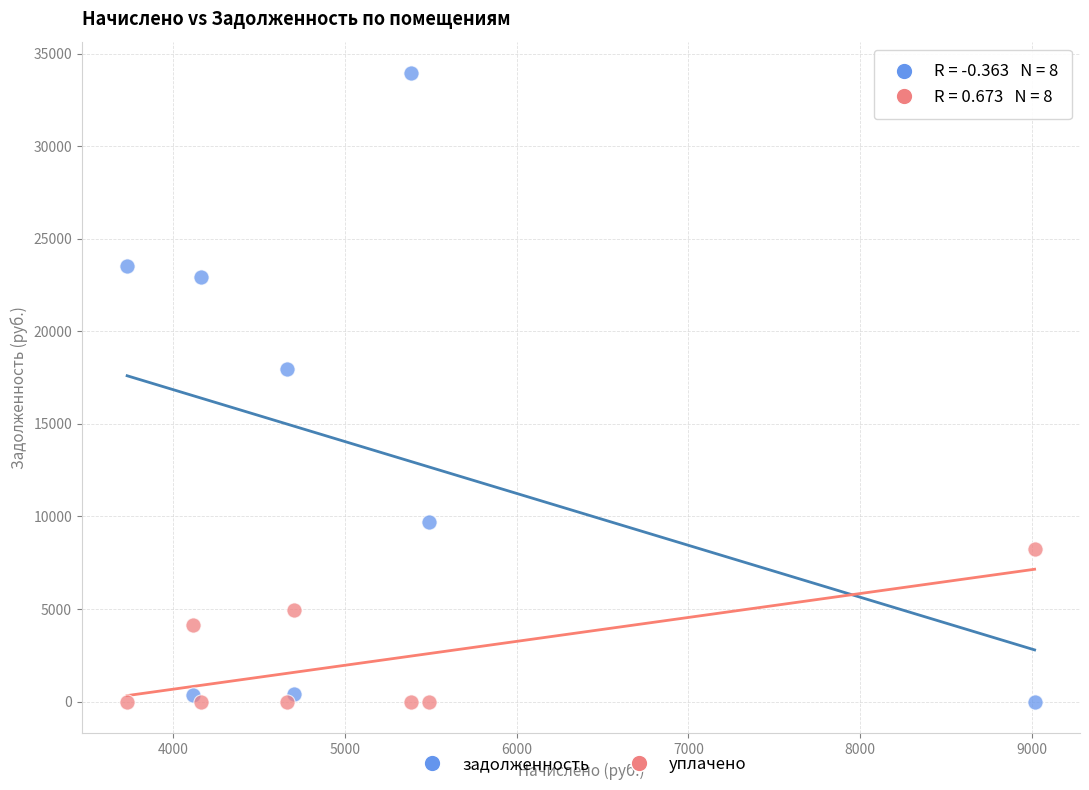

Across all series, what Y value is closest to 16978?

17974.3